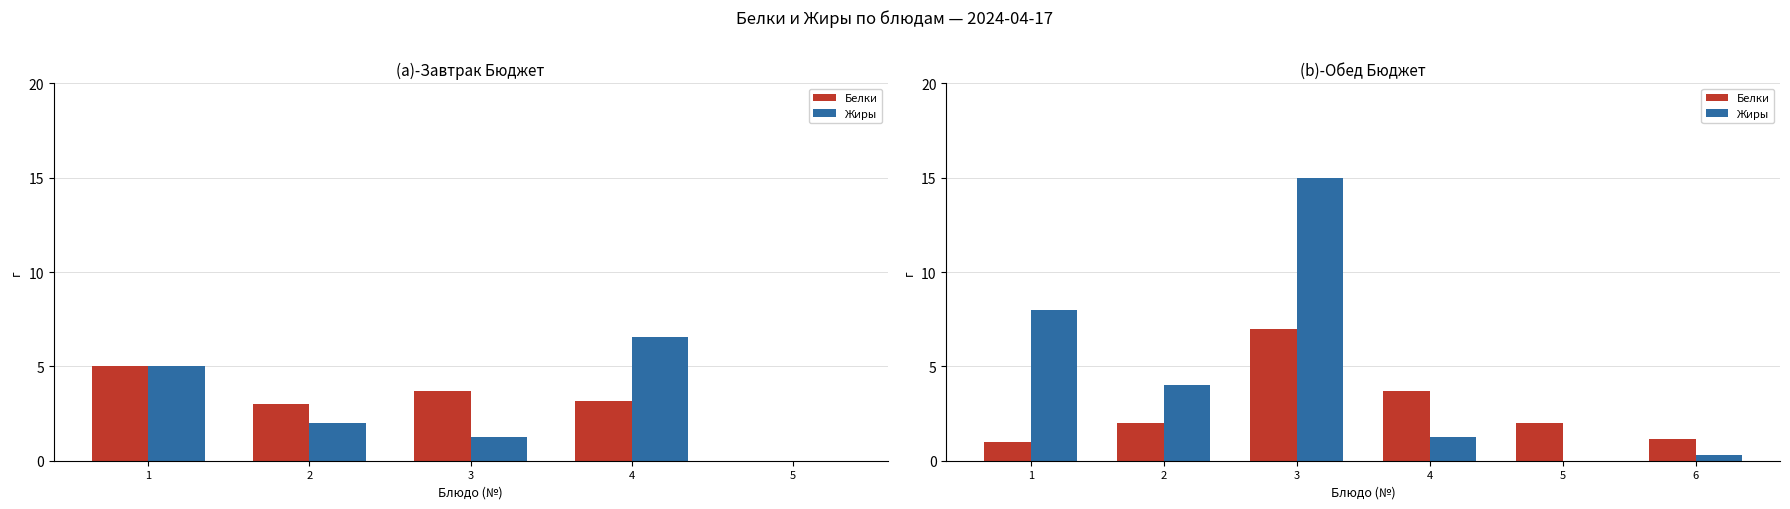

Is the value of Жиры at 5 greater than the value of Белки at 2?

No